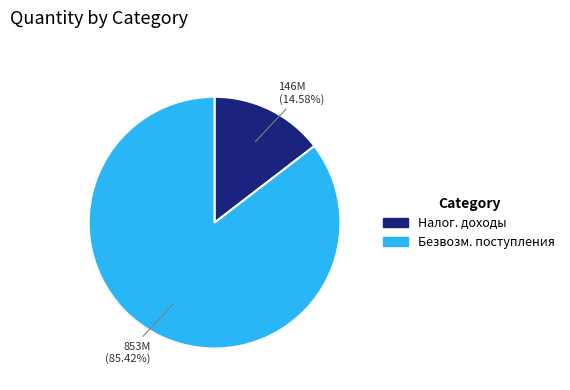

Rank the categories by value from lowest to highest.

Налог. доходы, Безвозм. поступления